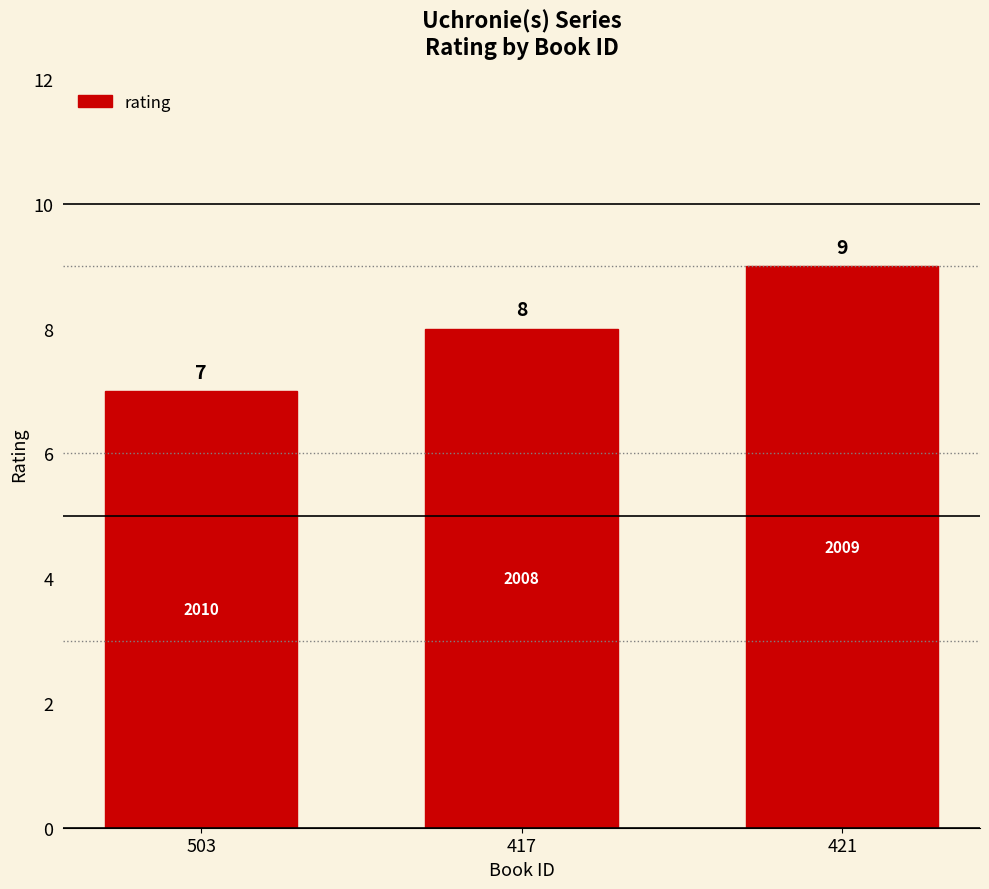

How many distinct data groups are displayed?

1